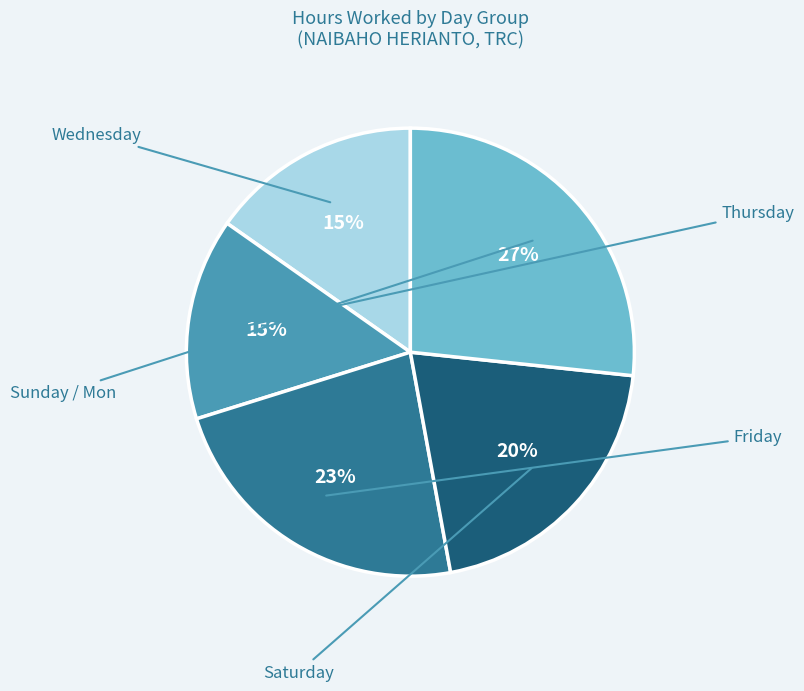

To the nearest percent, what is the difference between the largest and smallest slice percentages?

12%